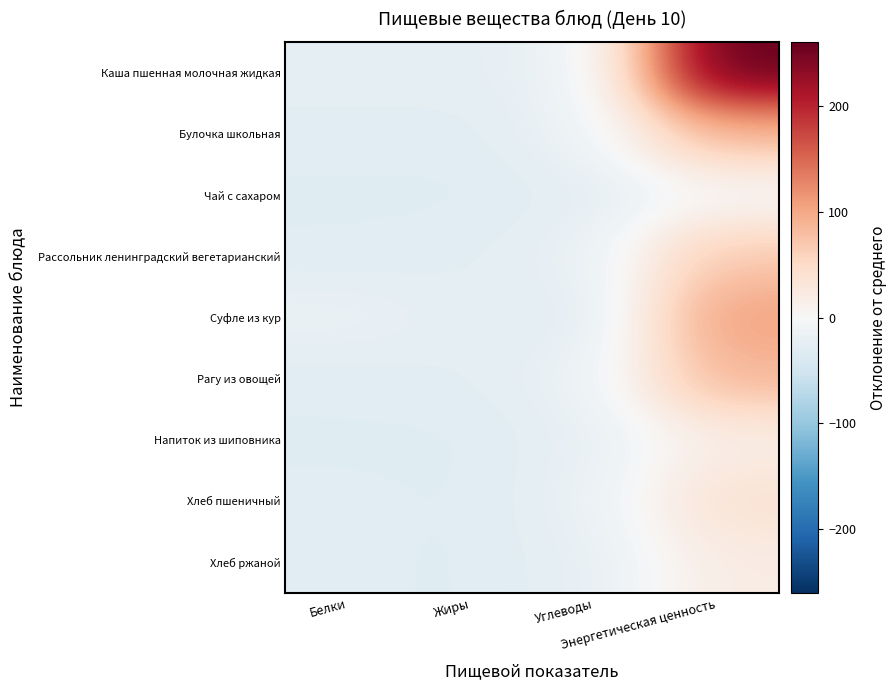

What is the maximum value shown in the chart?

260.5